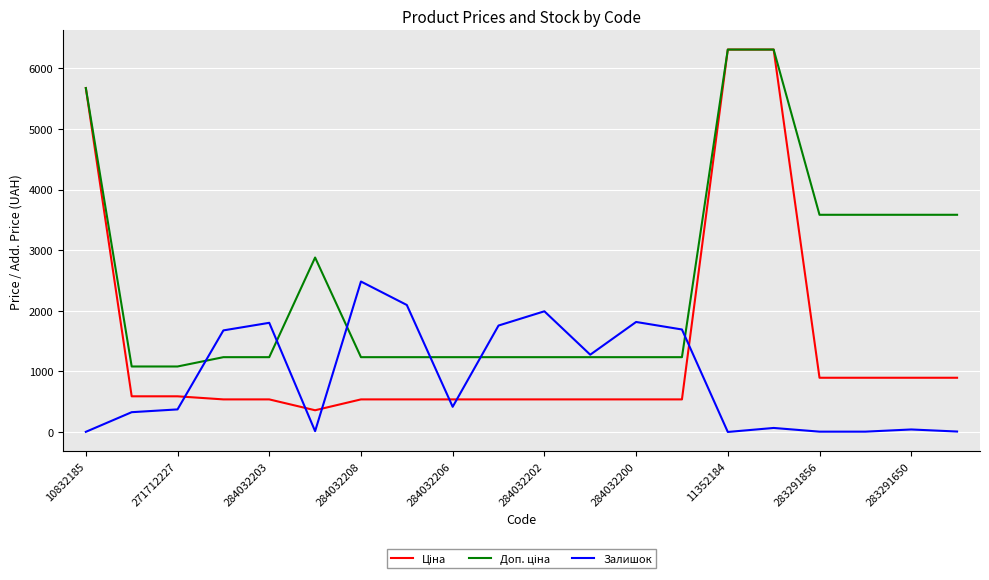

What is the greatest value displayed?

6308.8